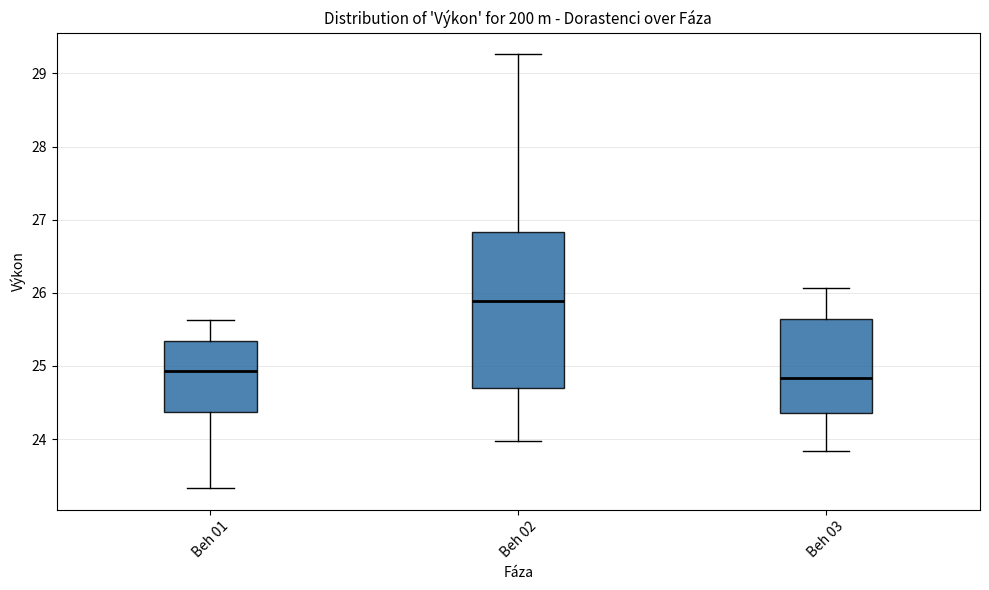

Comparing the boxes themselves (not the whiskers), which one is the tallest?

Beh 02